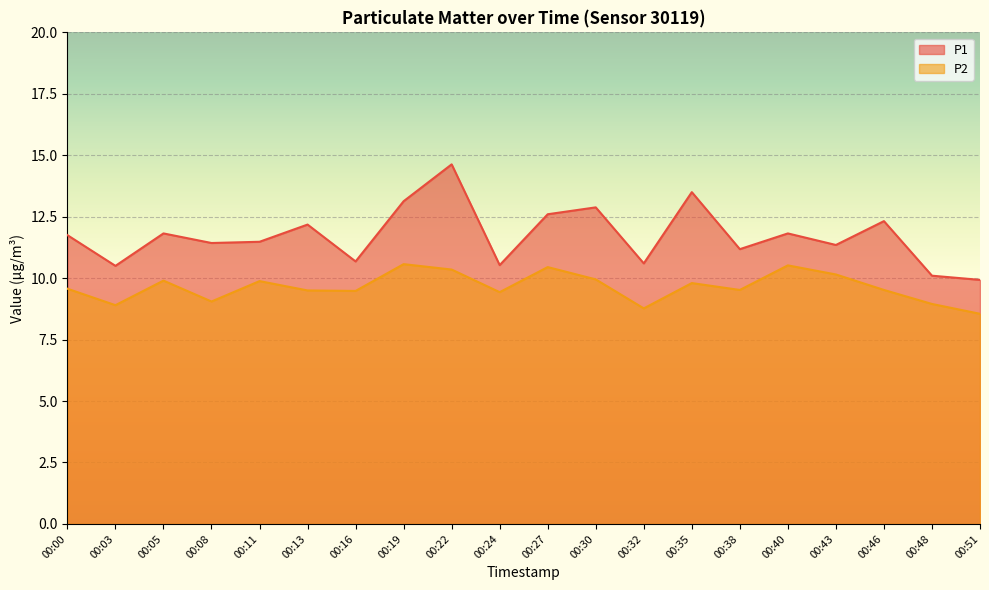

What is the approximate value of P1 at 00:03?

10.5